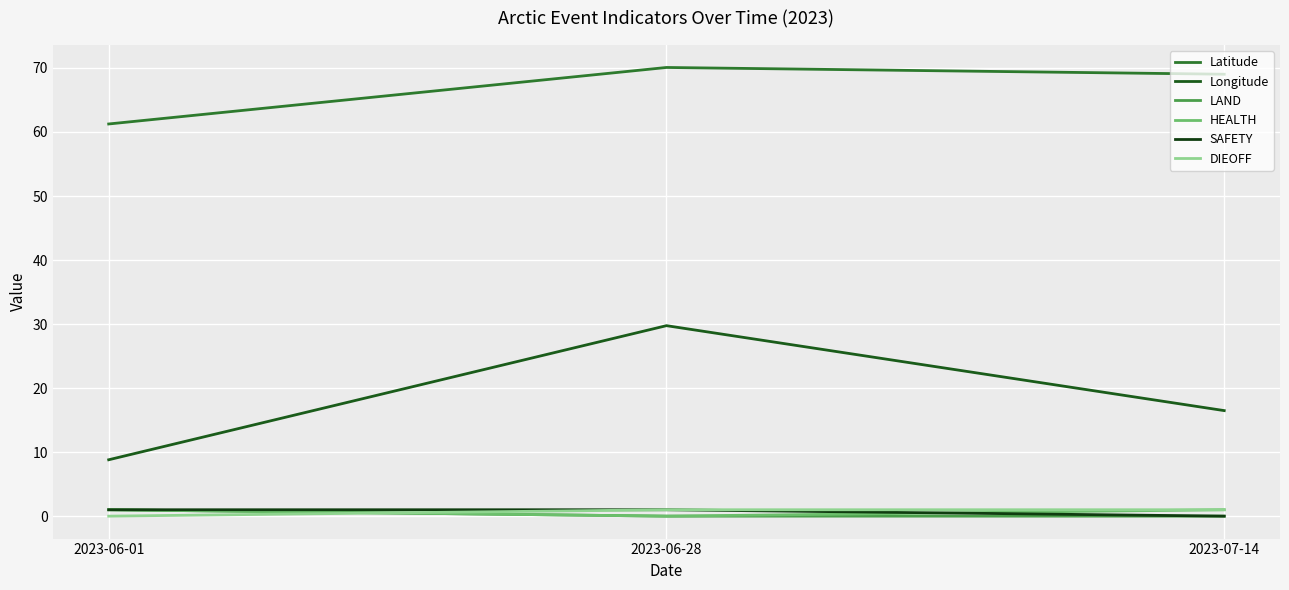

What is the total value across all series at 2023-06-01?

73.1